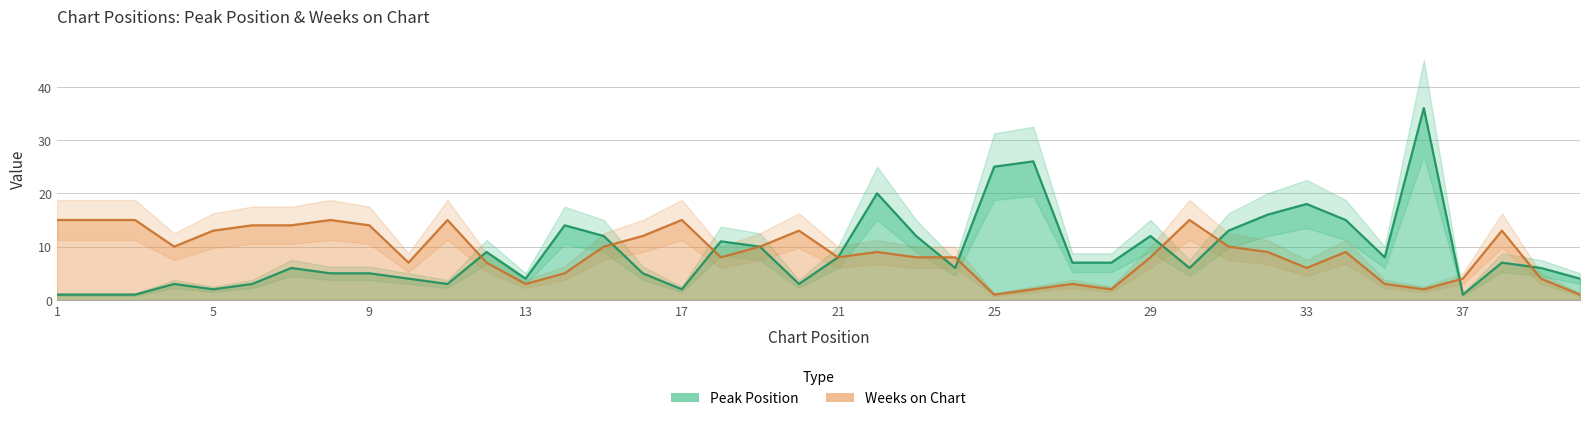

Is the value of Weeks on Chart at 9 greater than the value of Peak Position at 1?

Yes